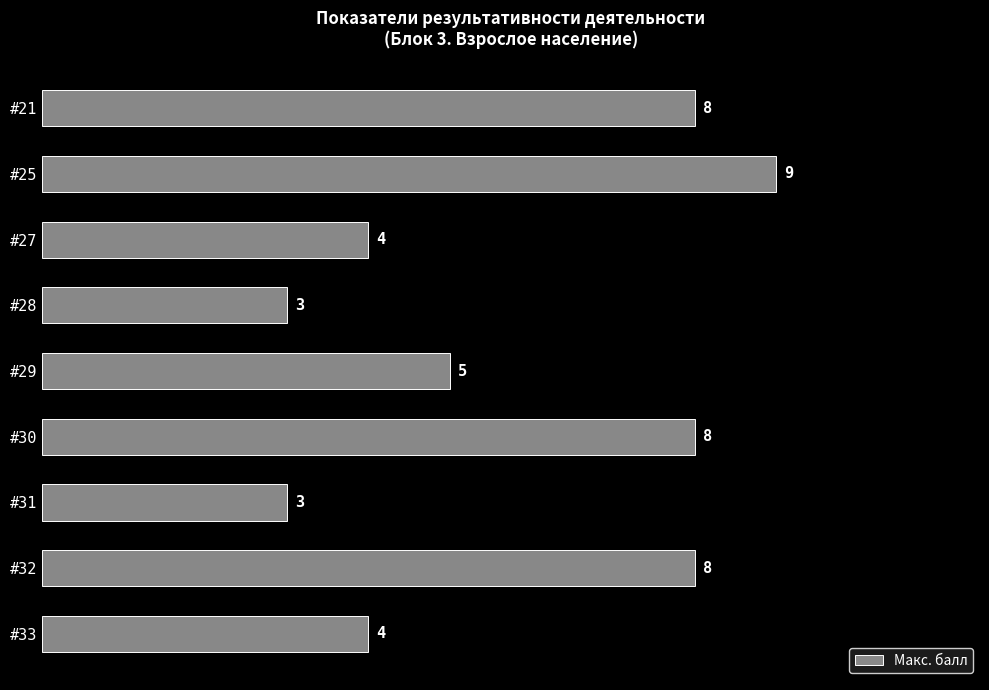

Where is the data nearest to the value 6?

#29